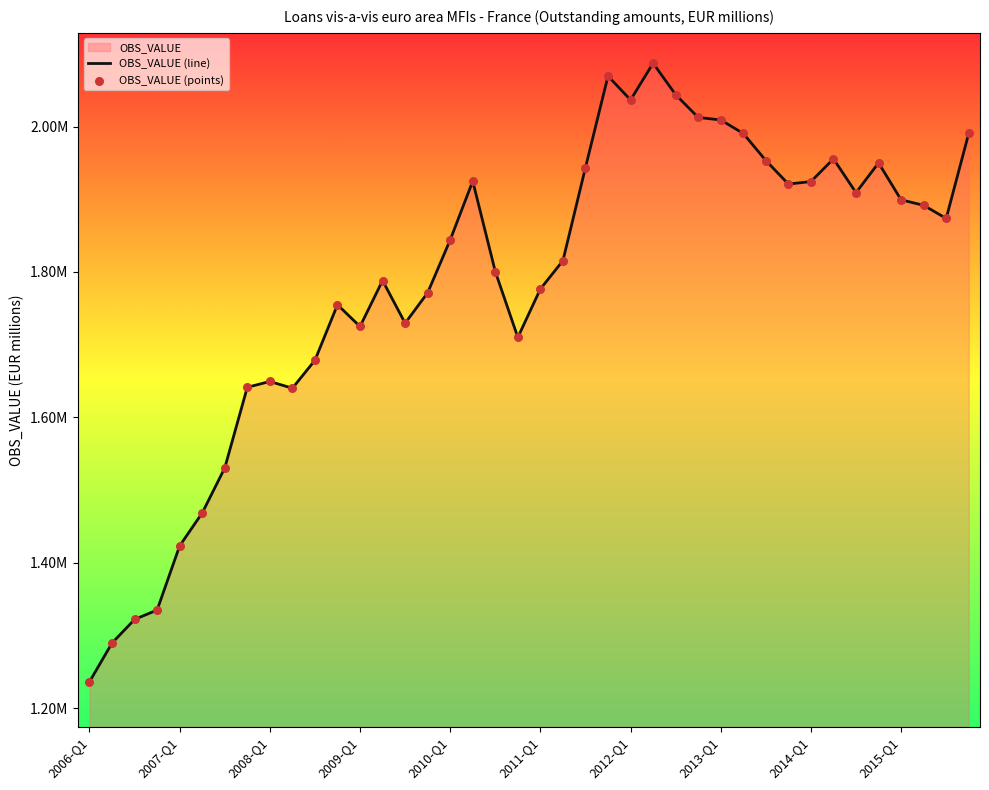

At how many categories does at least one series exceed 1900814?

16